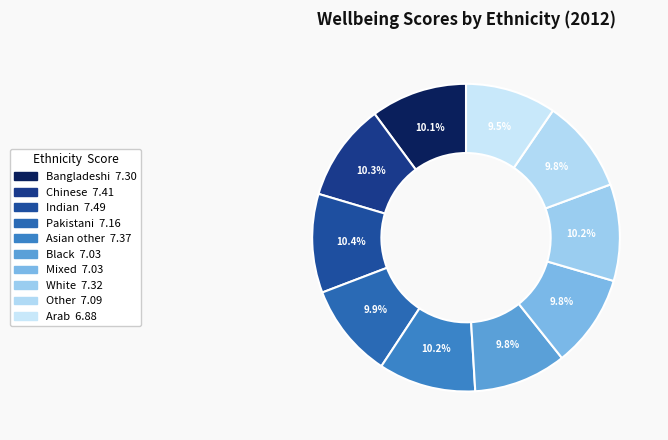

How many segments does this pie chart have?

10